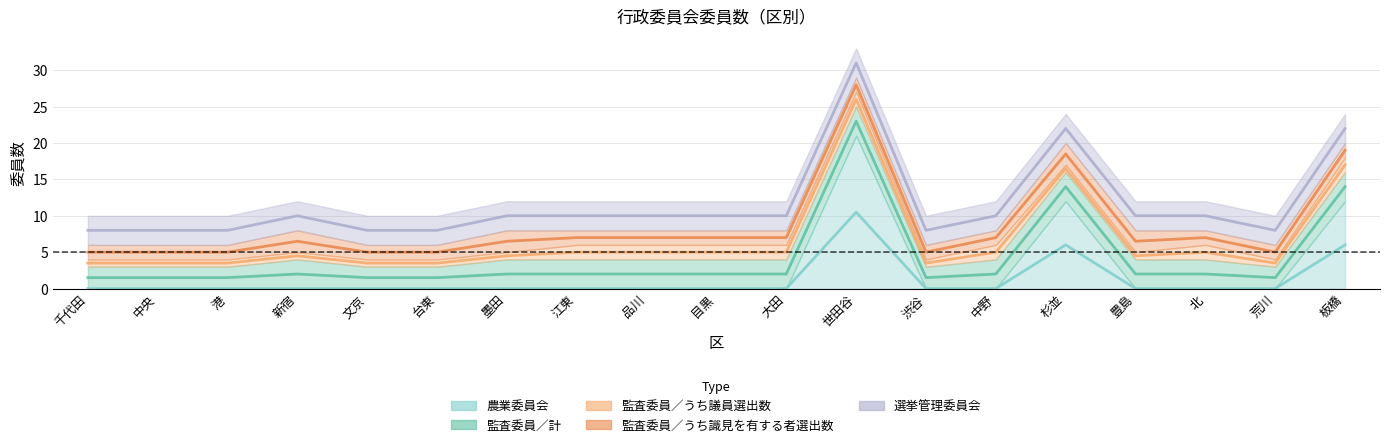

What are all the series names shown in the legend?

農業委員会, 監査委員／計, 監査委員／うち議員選出数, 監査委員／うち識見を有する者選出数, 選挙管理委員会